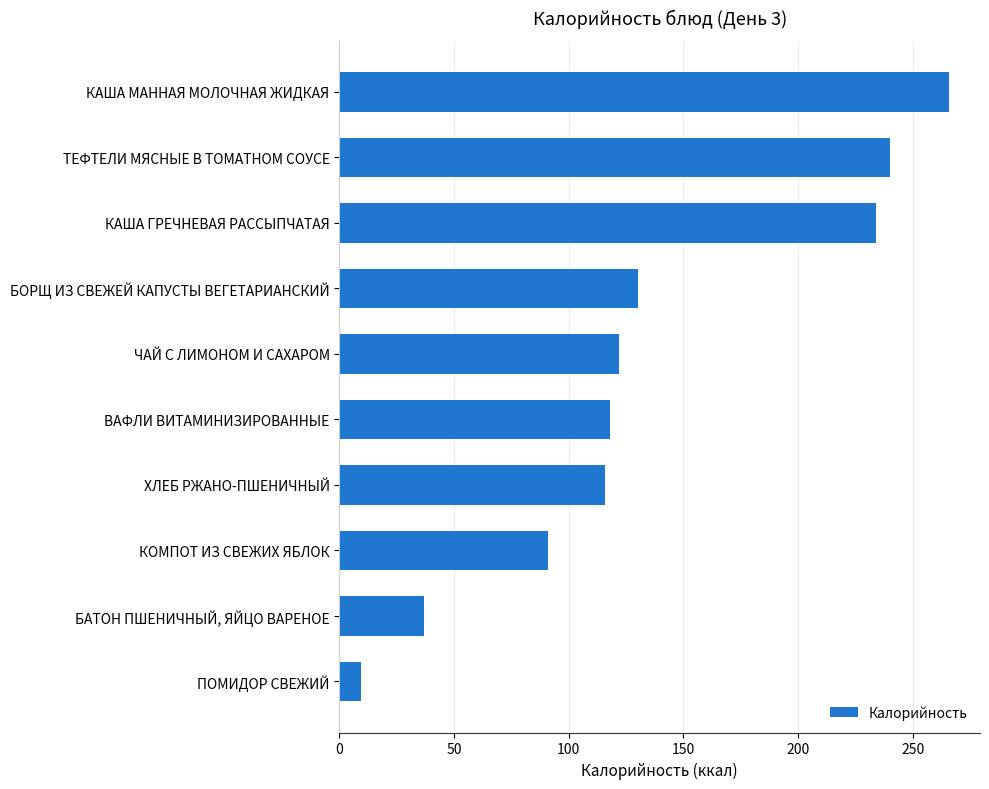

Reading top to bottom, list all the values displayed in this chart.

266.0	240.0	234.0	130.0	122.0	118.0	116.0	91.0	37.0	9.5